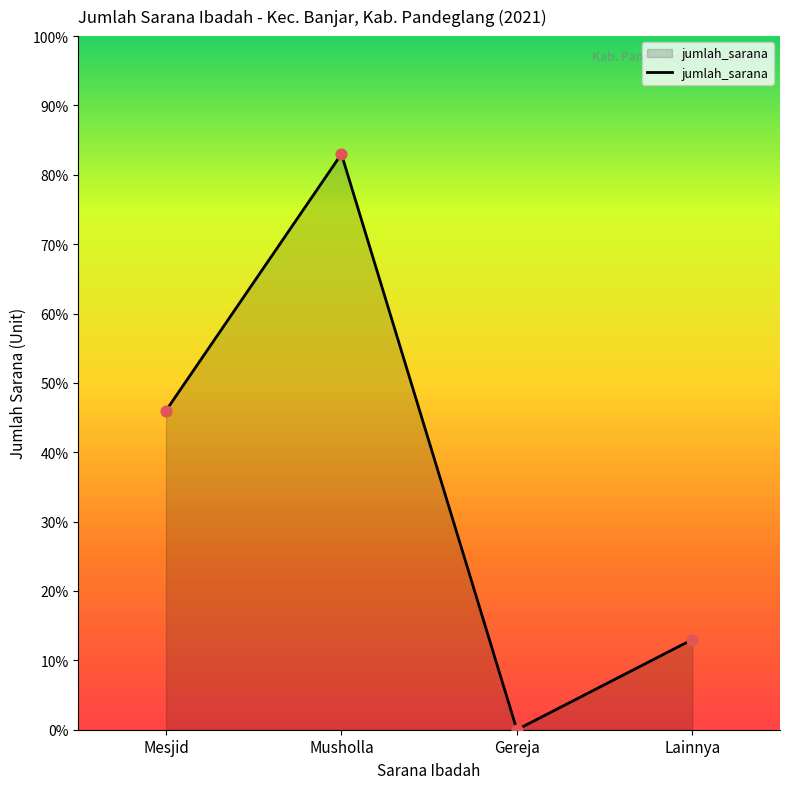

What is the change in value from Mesjid to Gereja?

-46